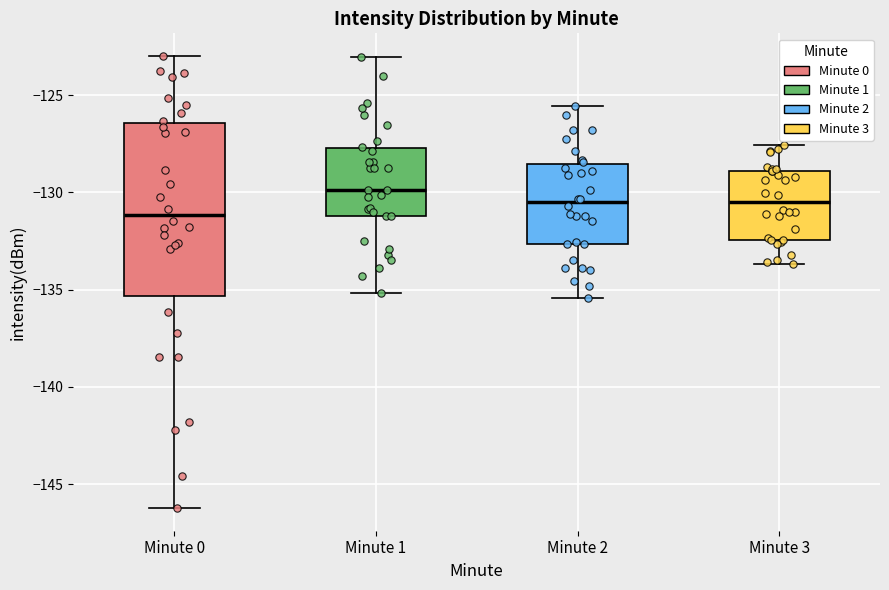

Which box is the tallest, from its lower edge to its upper edge?

Minute 0